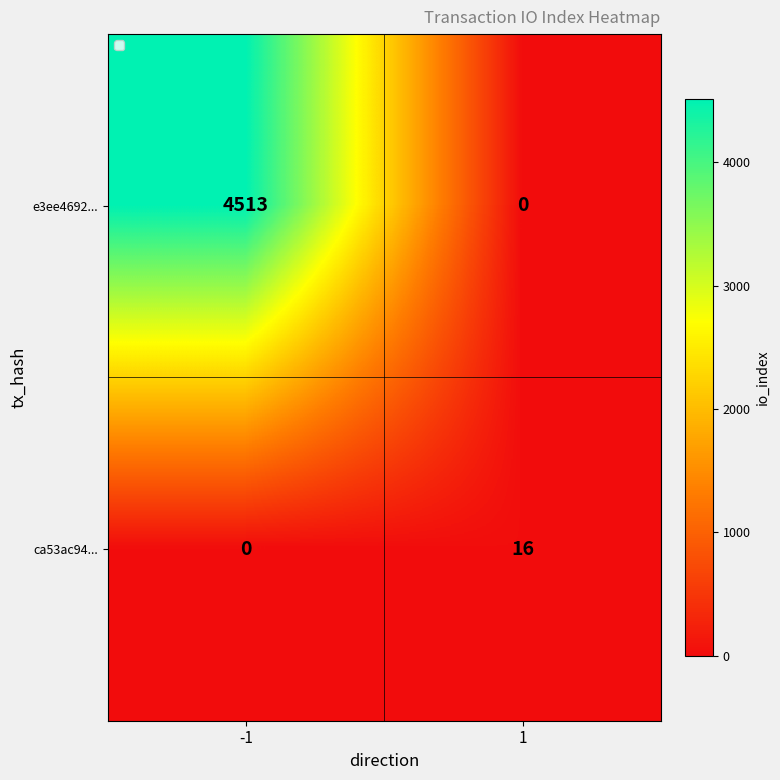

Reading left to right, list all the values displayed in this chart.

e3ee4692...: -1=4513	1=0
ca53ac94...: -1=0	1=16